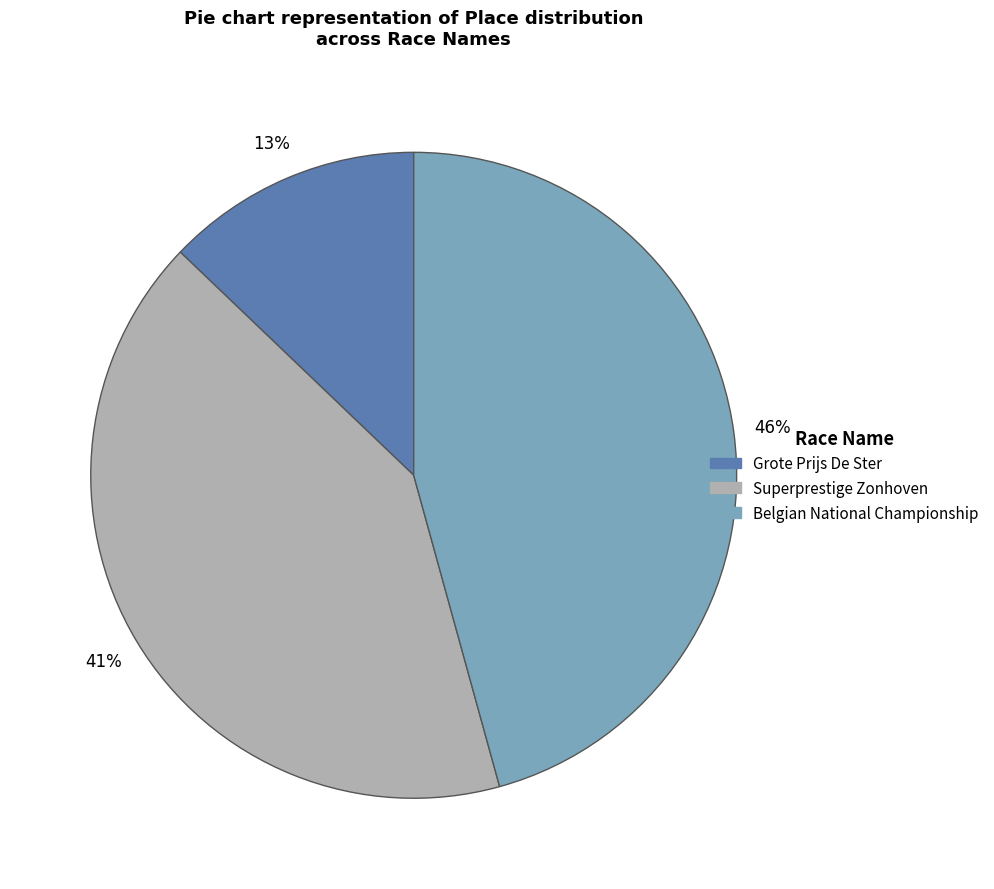

To the nearest percent, what portion does Grote Prijs De Ster represent?

13%